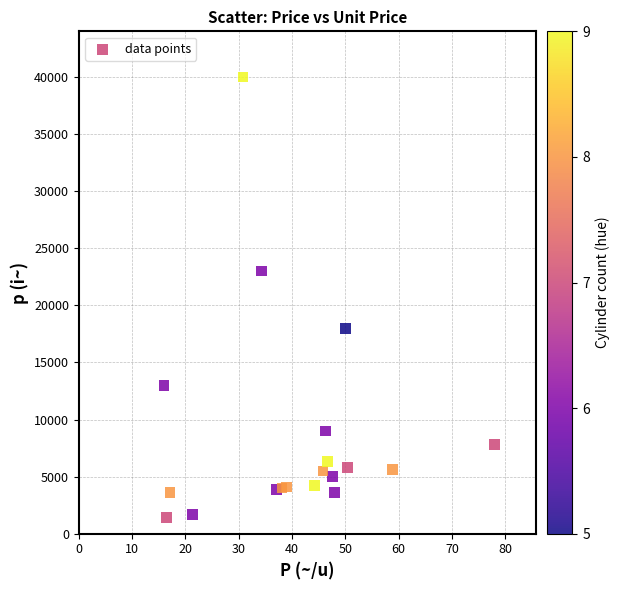

What is the range of Y values (max minus min)?

38600